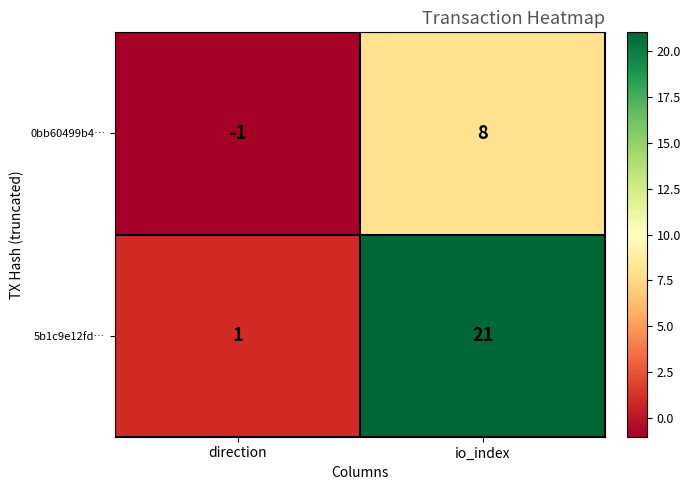

Rank the categories by 5b1c9e12fd… value from lowest to highest.

direction, io_index